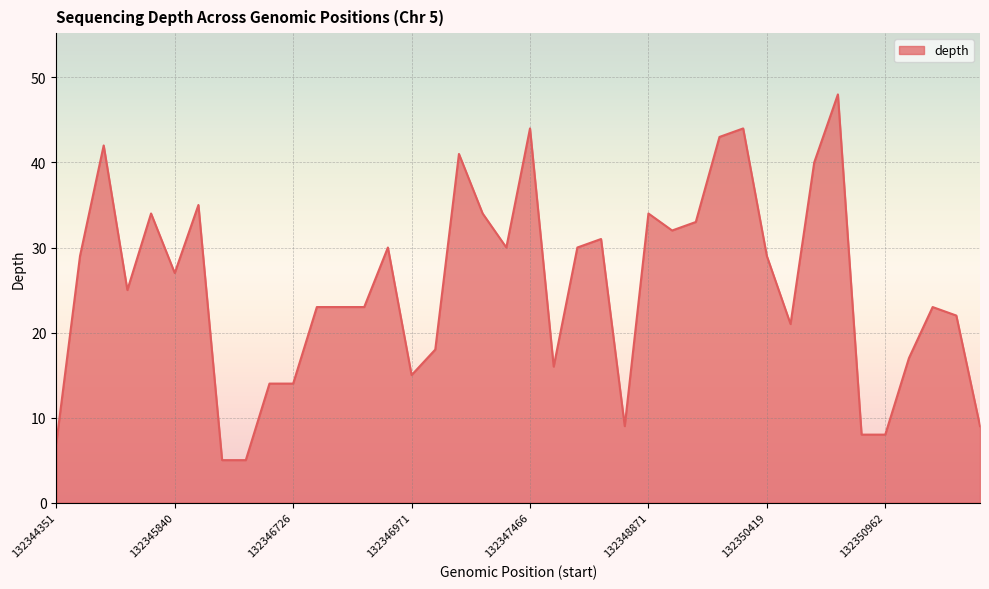

What is the average value?

25